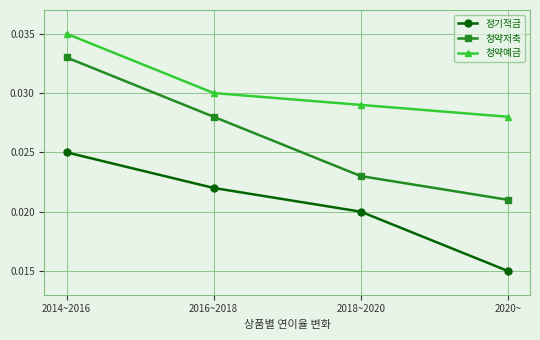

True or false: 청약저축 and 청약예금 cross at least once.

False